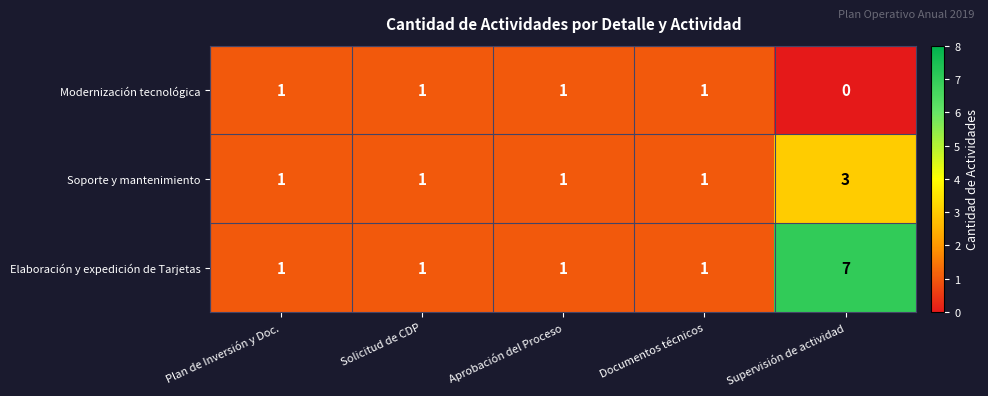

Reading left to right, extract all data points from this chart.

Modernización tecnológica: Plan de Inversión y Doc.=1	Solicitud de CDP=1	Aprobación del Proceso=1	Documentos técnicos=1	Supervisión de actividad=0
Soporte y mantenimiento: Plan de Inversión y Doc.=1	Solicitud de CDP=1	Aprobación del Proceso=1	Documentos técnicos=1	Supervisión de actividad=3
Elaboración y expedición de Tarjetas: Plan de Inversión y Doc.=1	Solicitud de CDP=1	Aprobación del Proceso=1	Documentos técnicos=1	Supervisión de actividad=7